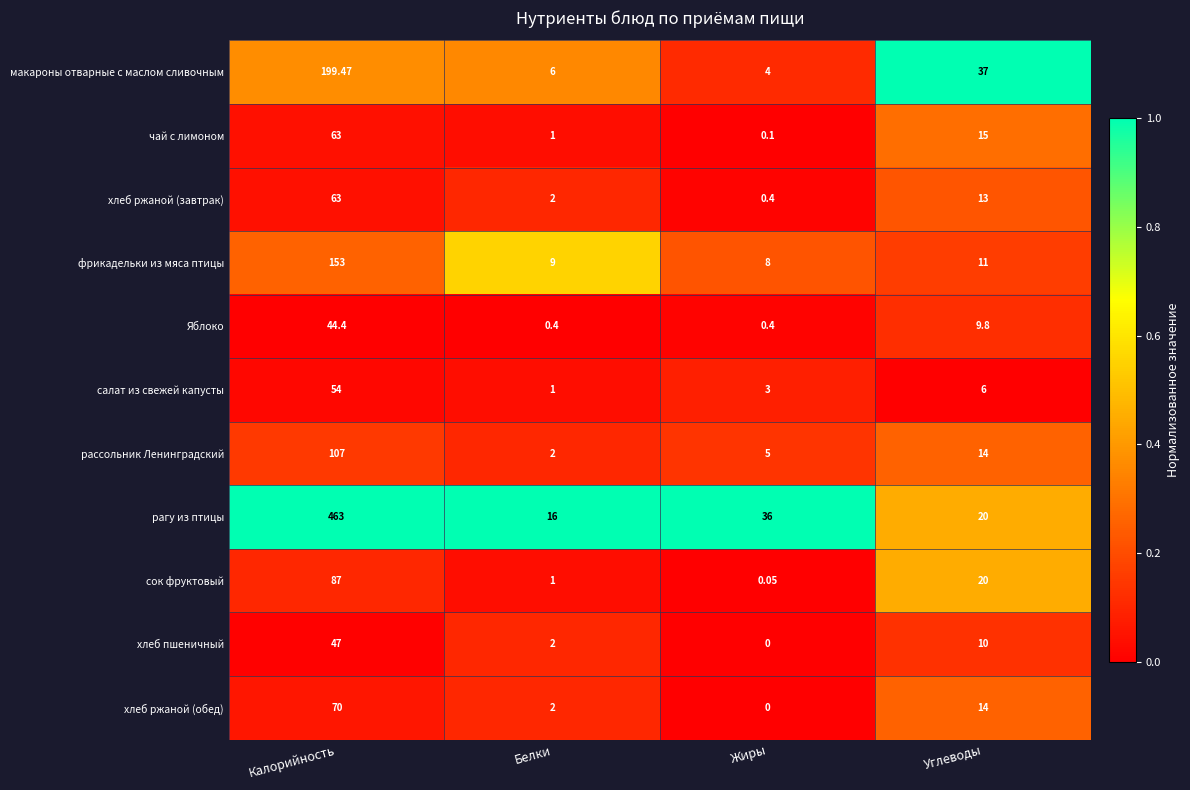

Where is хлеб ржаной (завтрак) nearest to the value 31?

Углеводы